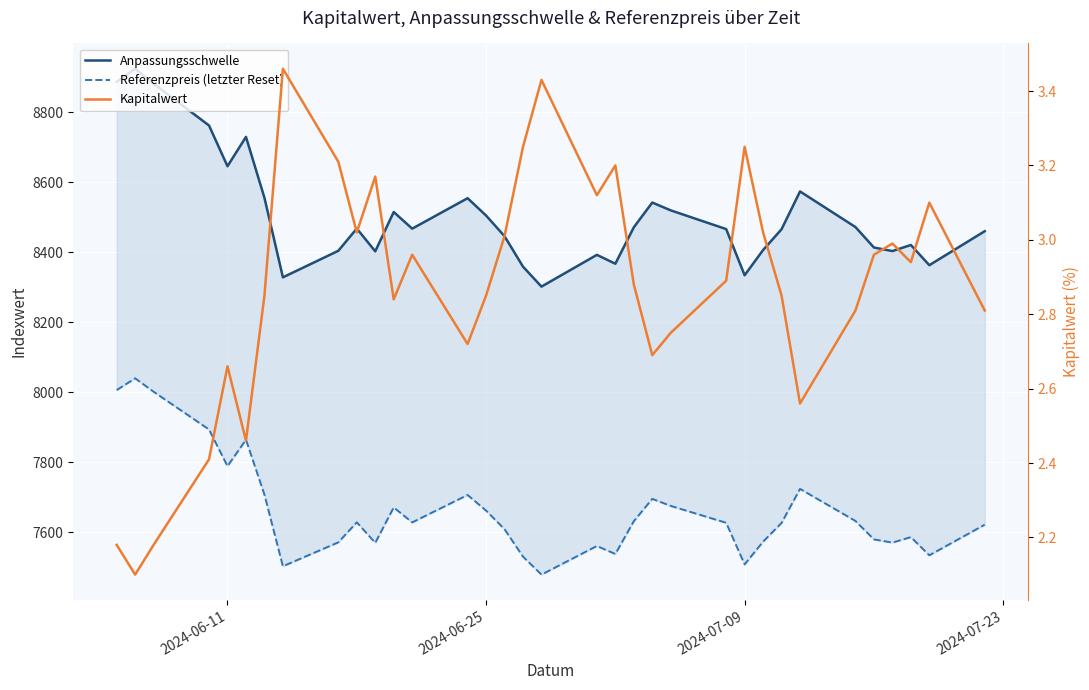

What is the sum of all Anpassungsschwelle values?

289218.6